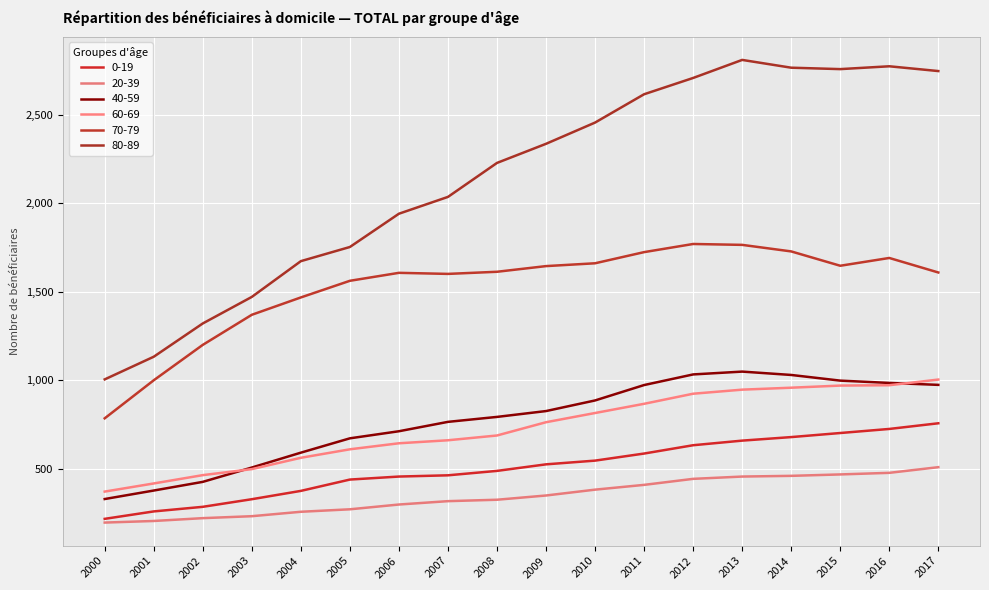

What value does the 40-59 series have at 2006, to the nearest 10?

710